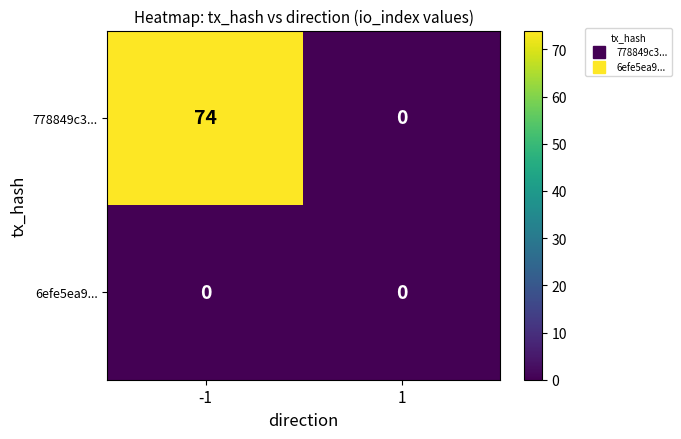

Is the value of 778849c3... at -1 greater than the value of 6efe5ea9... at 1?

Yes